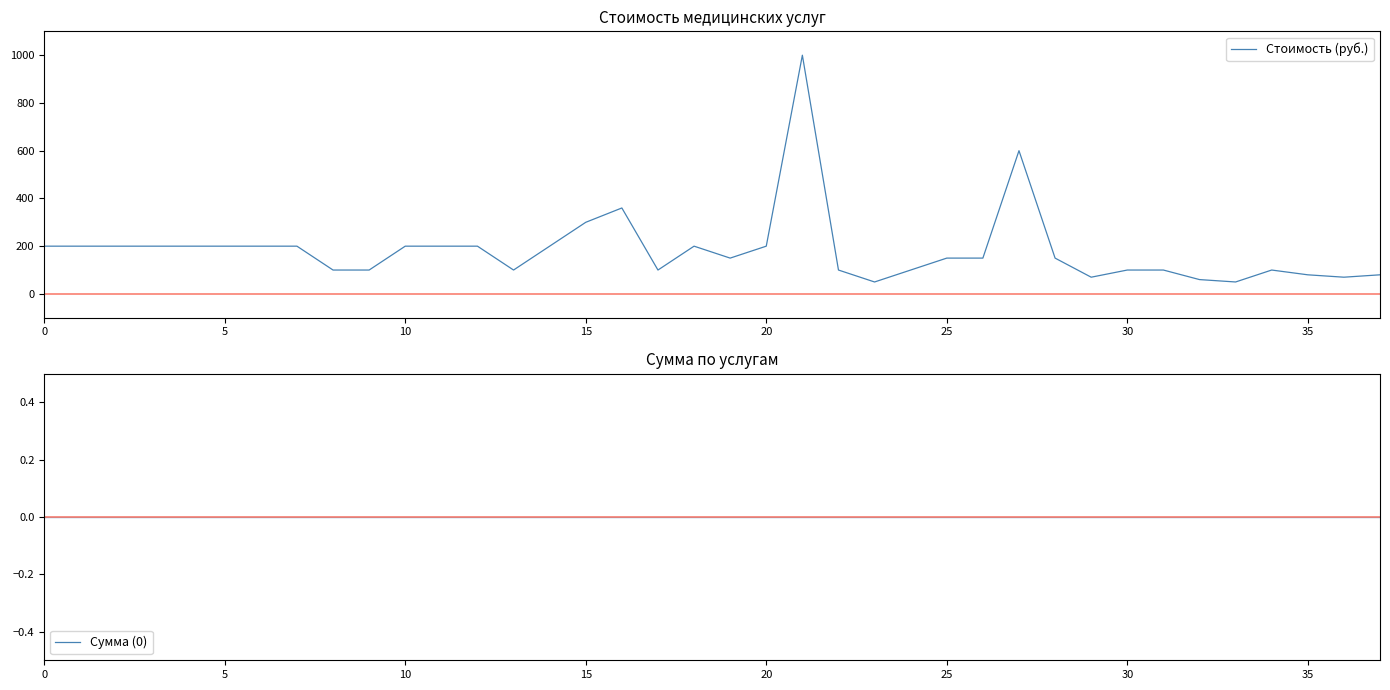

Where is the first local maximum for Стоимость (руб.)?

16